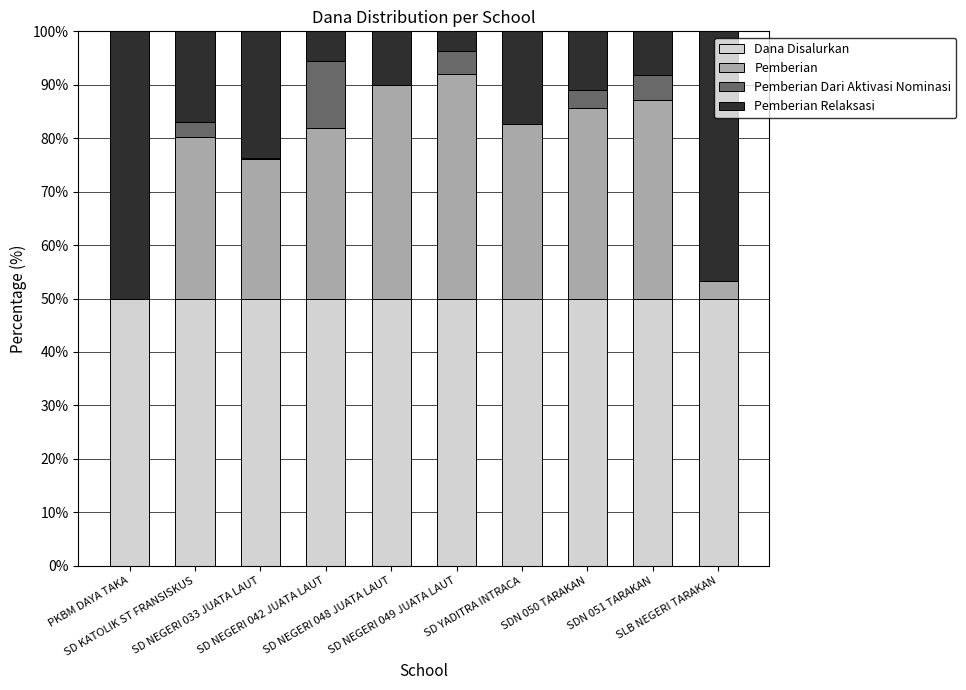

What is the sum of the Pemberian values at SDN 050 TARAKAN and SD NEGERI 042 JUATA LAUT?

67.5